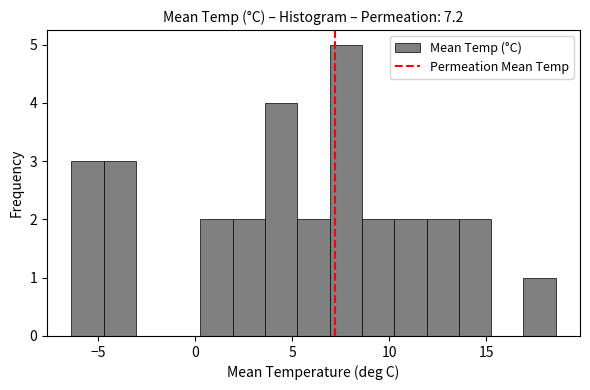

Around what value on the x-axis is the tallest bar? Give the approximate position of its centre, as read against the axis.

8.0